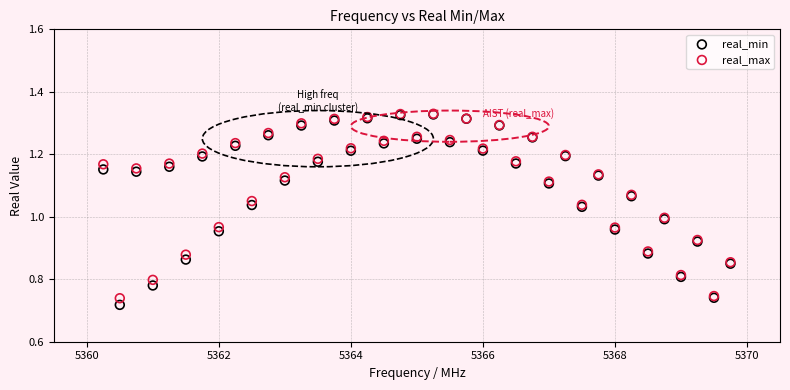

What are all the series names shown in the legend?

real_min, real_max